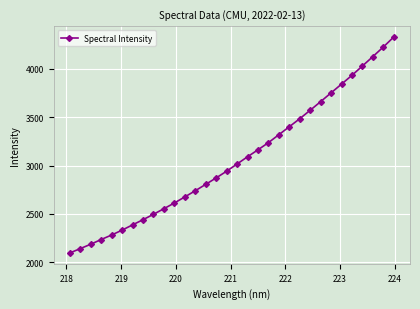

What is the maximum value shown in the chart?

4329.4